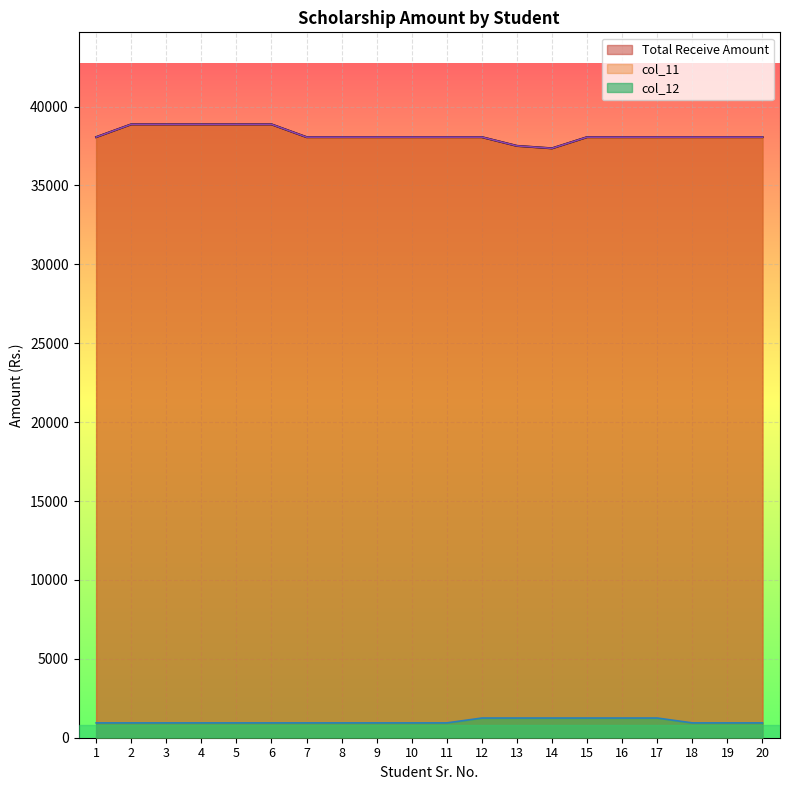

Between 4 and 3, which is larger?

4